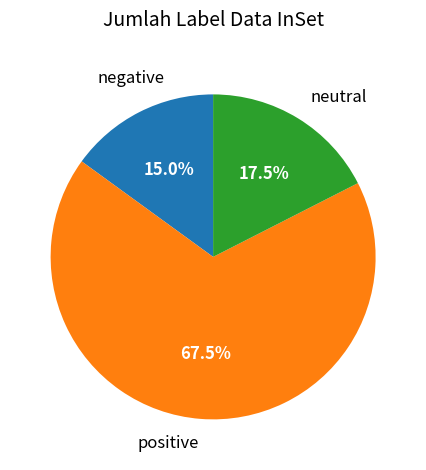

Rank the categories by value from highest to lowest.

positive, neutral, negative